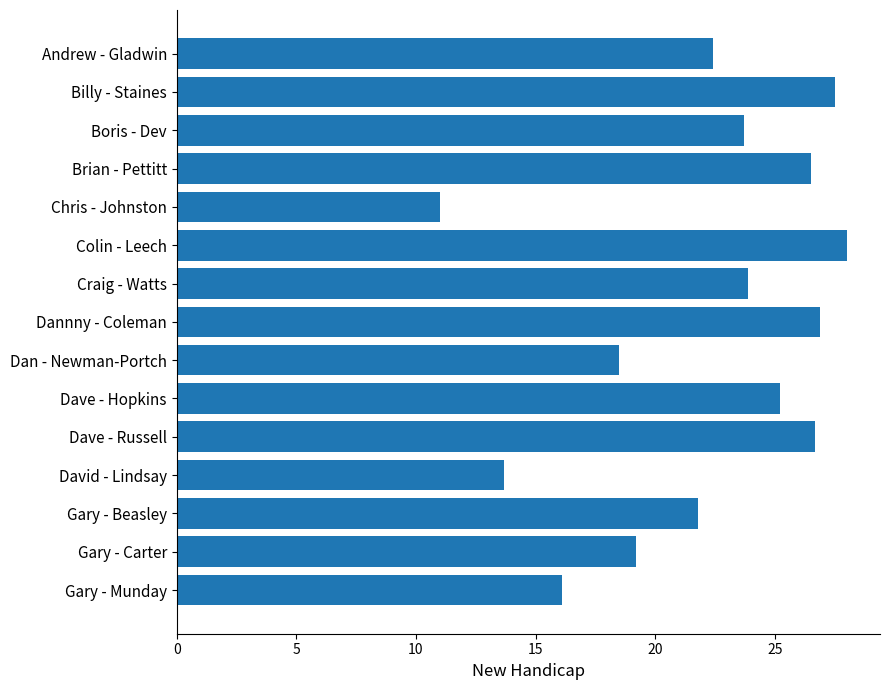

How many bars are there in total?

15